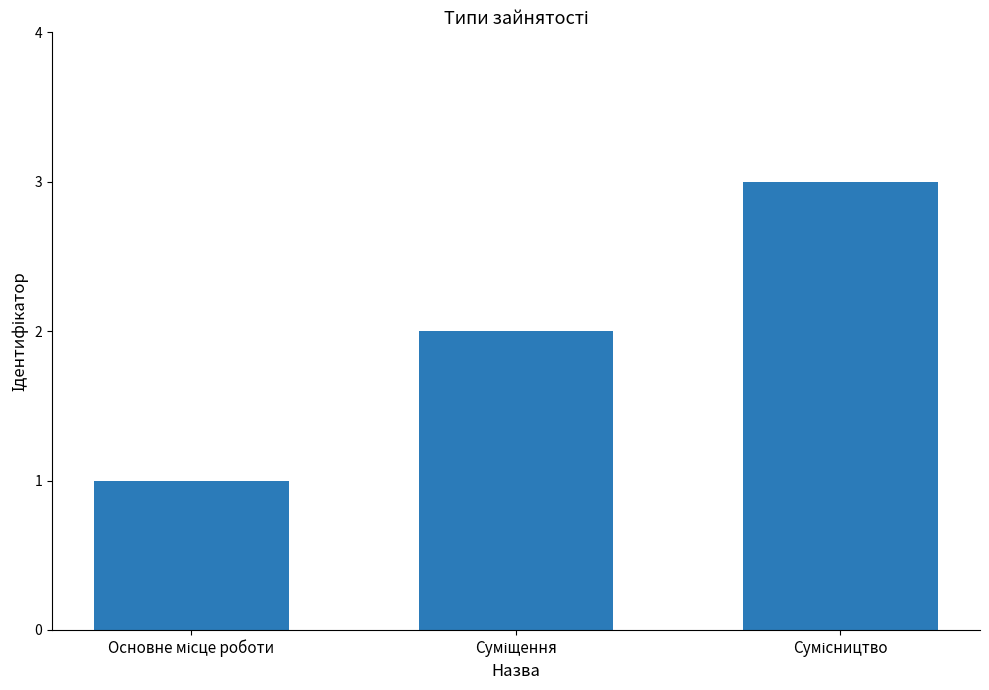

What is the sum of all values?

6